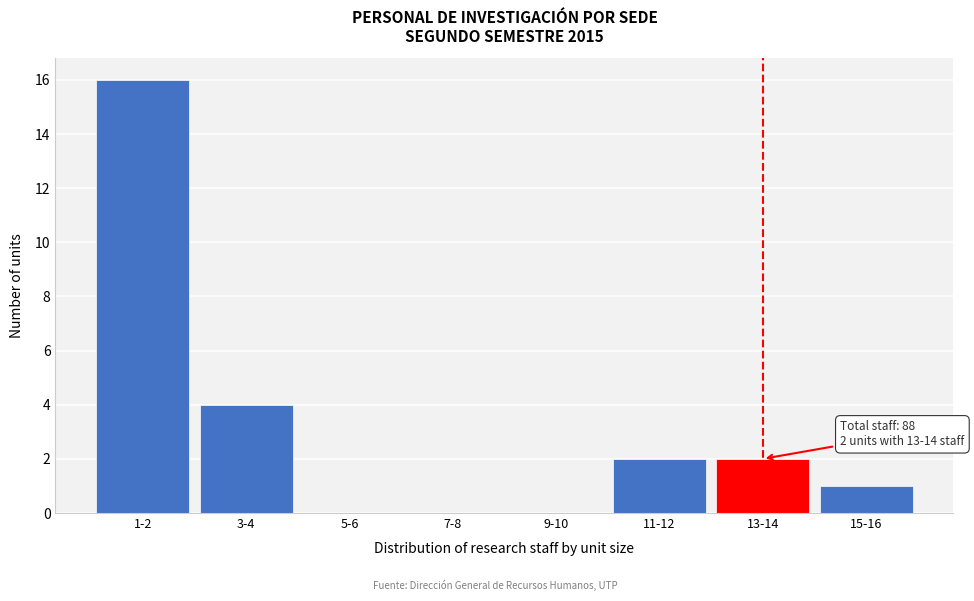

Reading left to right, extract all data points from this chart.

1-2=16	3-4=4	5-6=0	7-8=0	9-10=0	11-12=2	13-14=2	15-16=1